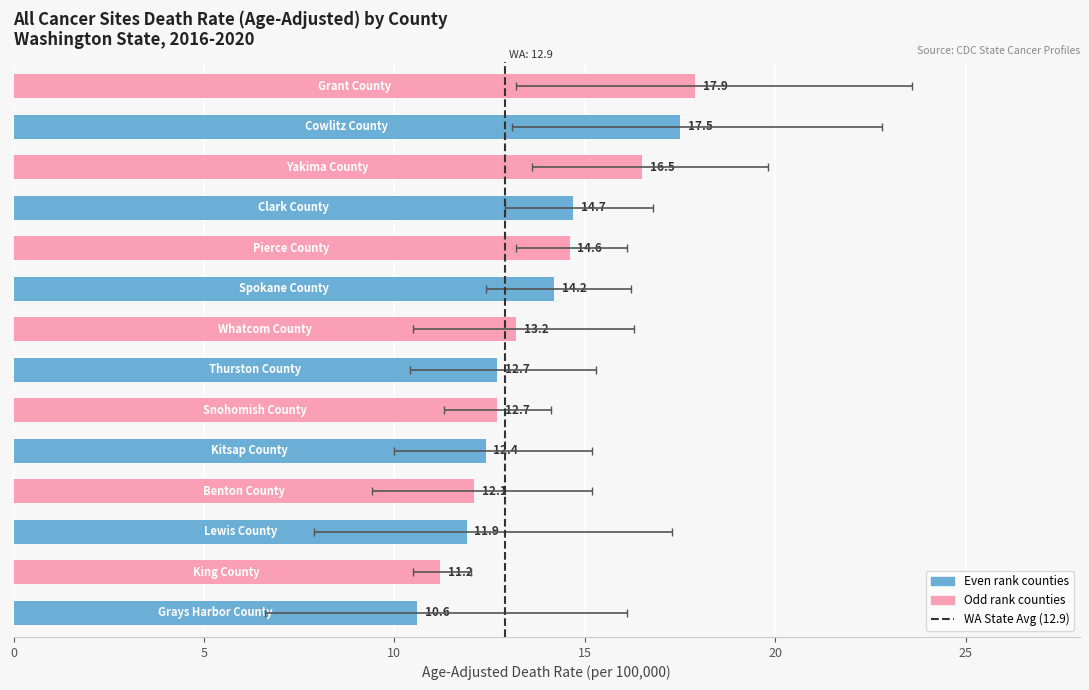

Count the number of categories in the chart.

14